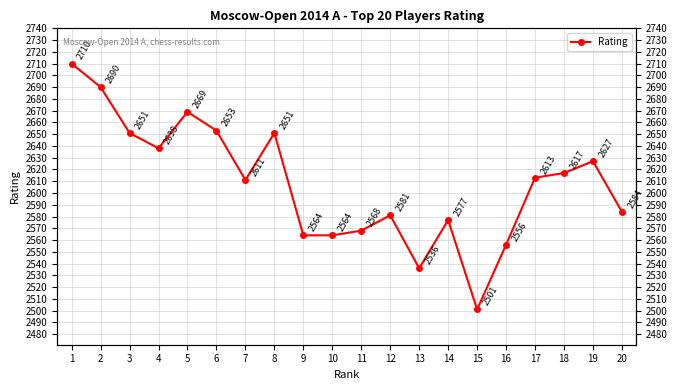

What is the value of the 15th point from the left?

2501